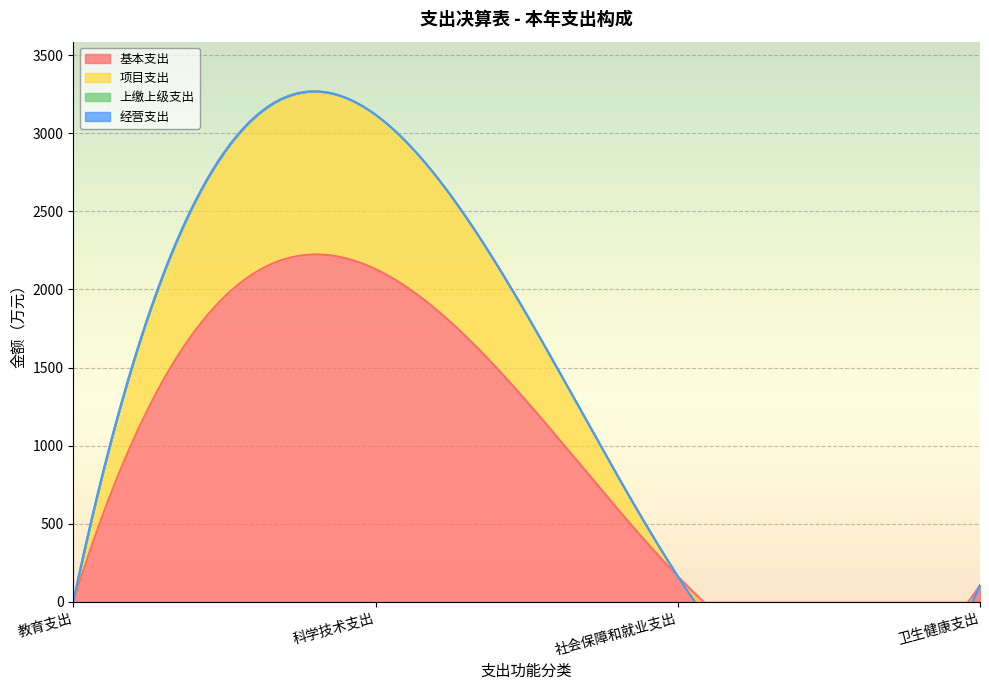

Which label corresponds to the largest value in the chart?

科学技术支出